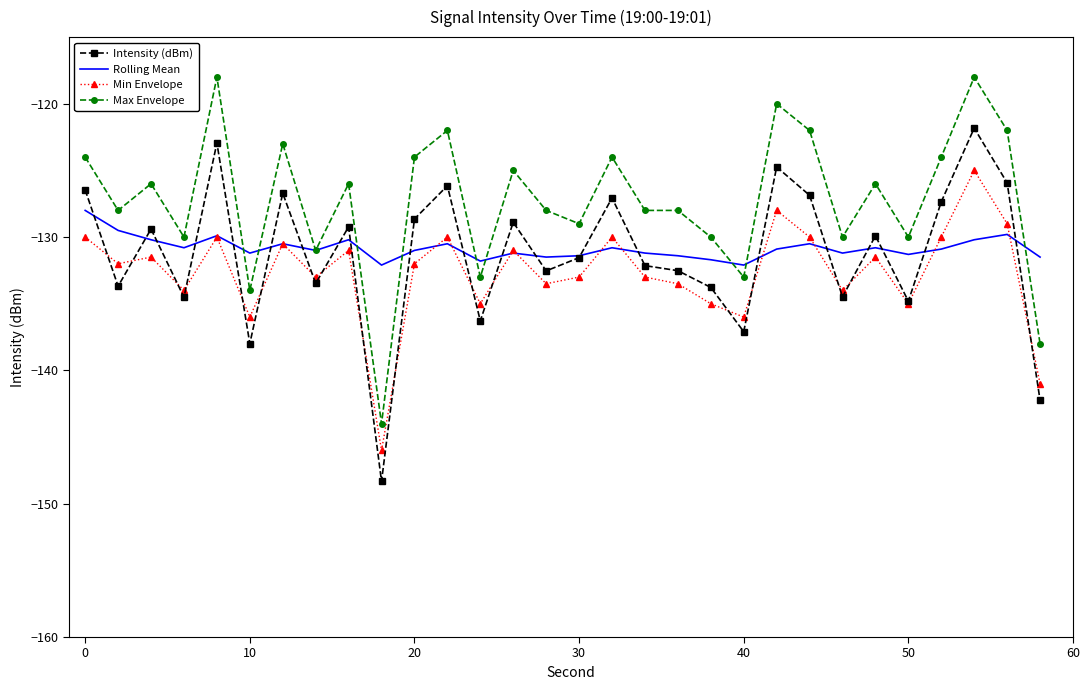

Which series has the largest total across all categories?

Max Envelope